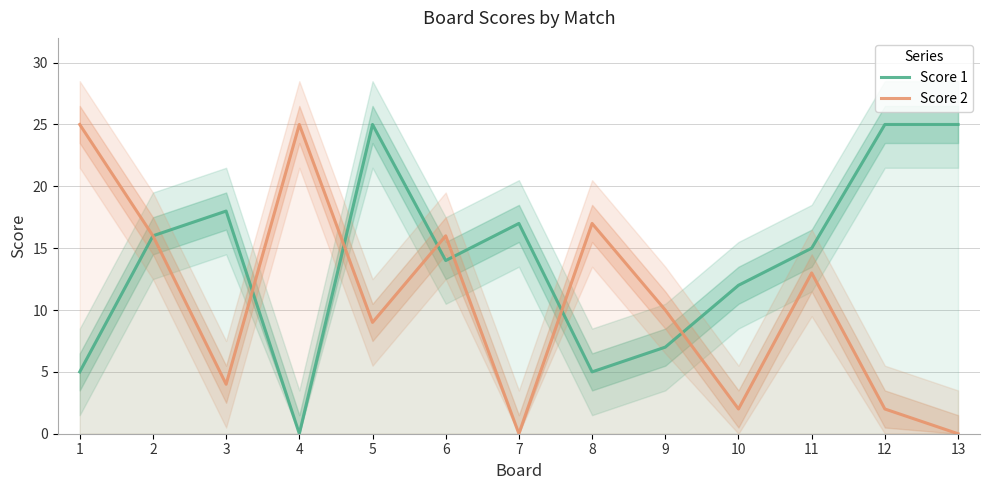

Which series changed the most between 6 and 9?

Score 1